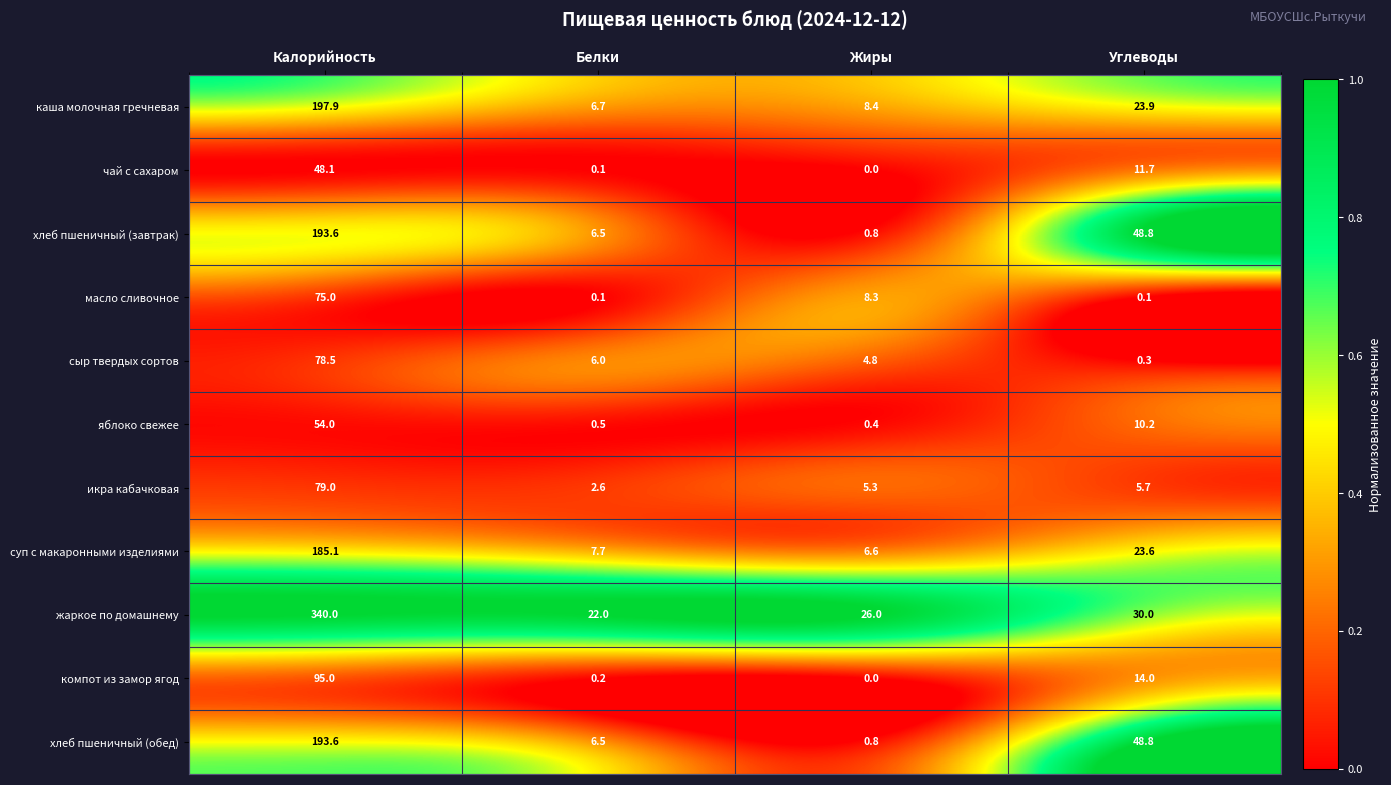

Is it true that жаркое по домашнему equals 30.0 at Углеводы?

True